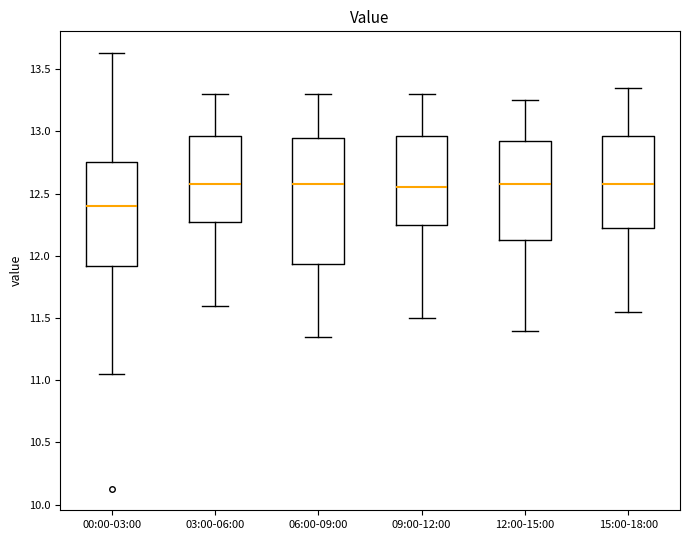

Where does the median line of the box for 03:00-06:00 sit on the y-axis? The values are not printed on the chart, so give them approximately, as read against the axis.

12.60